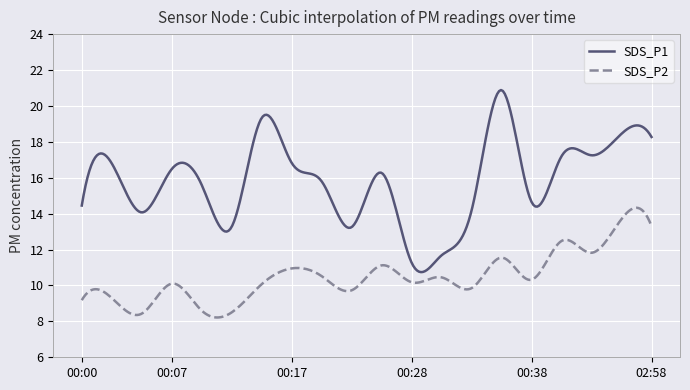

True or false: SDS_P1 and SDS_P2 cross at least once.

False